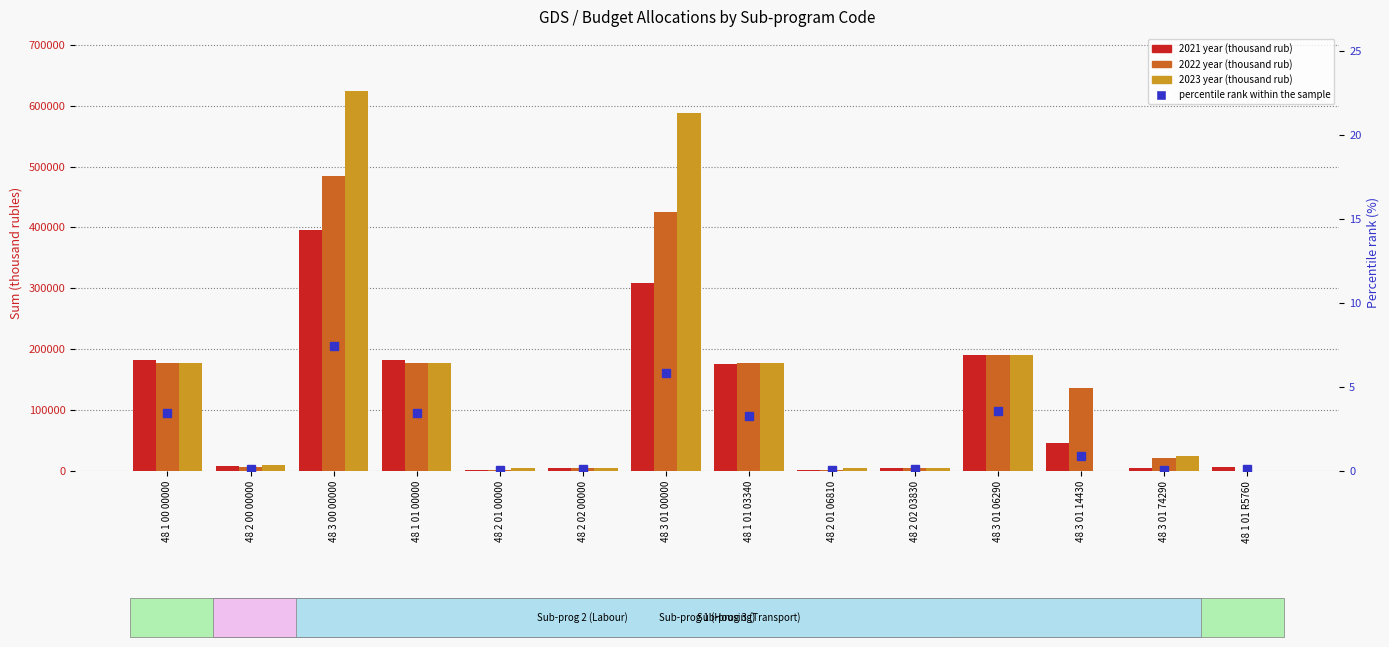

How many data points in 2021 year (thousand rub) are less than 46390?

7